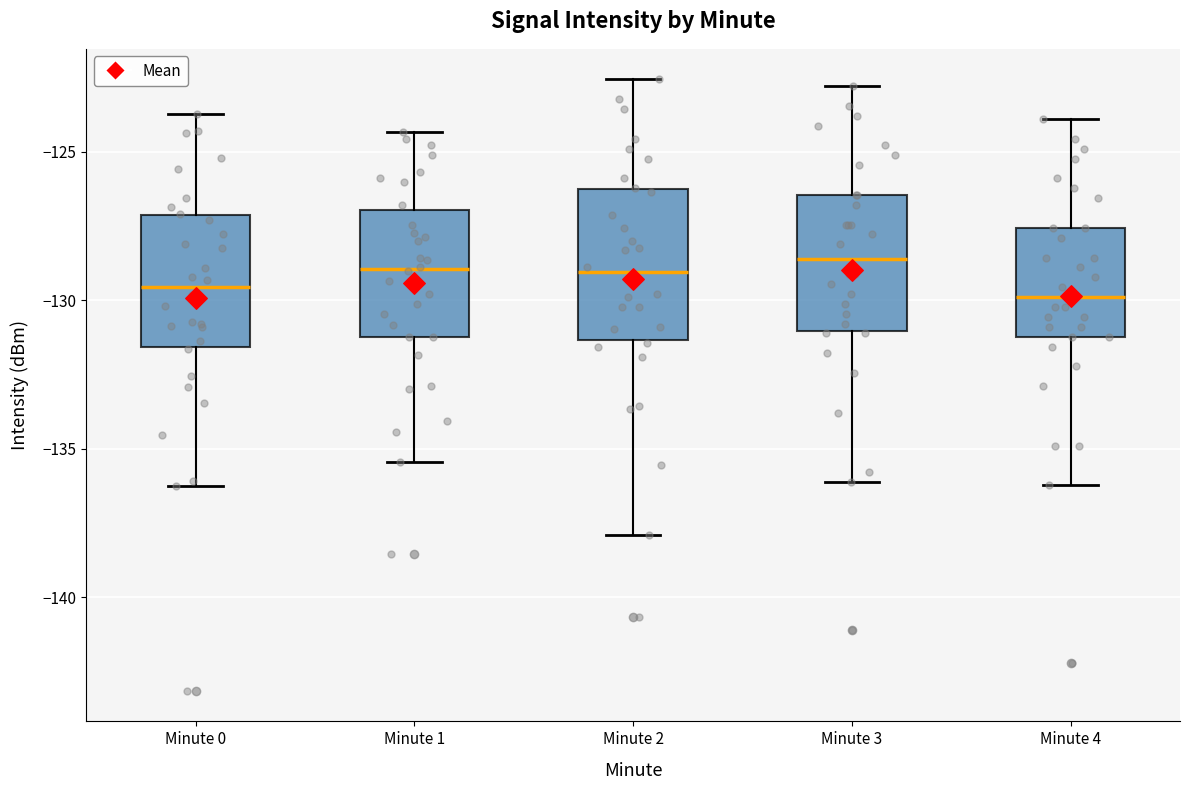

Reading left to right, transcribe this box plot: for each box, give where its median line is, the range the box spans, and where its two whiskers end, as read against the y-axis. The values are not printed on the chart, so give them approximately, as read against the axis.

Minute 0: median -129.5, box -131.5 to -127.0, whiskers -136.5 to -123.5
Minute 1: median -129.0, box -131.0 to -127.0, whiskers -135.5 to -124.5
Minute 2: median -129.0, box -131.5 to -126.5, whiskers -138.0 to -122.5
Minute 3: median -128.5, box -131.0 to -126.5, whiskers -136.0 to -123.0
Minute 4: median -130.0, box -131.0 to -127.5, whiskers -136.0 to -124.0